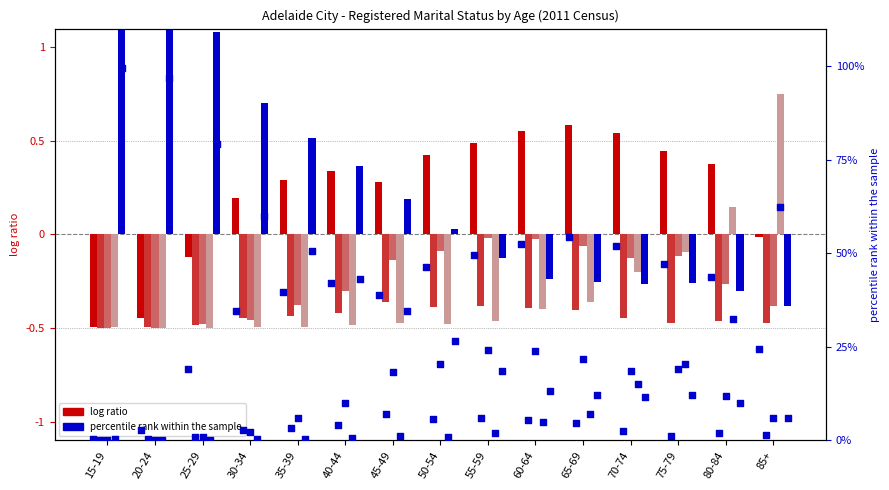

What is the total value across all series at 25-29?

18.4